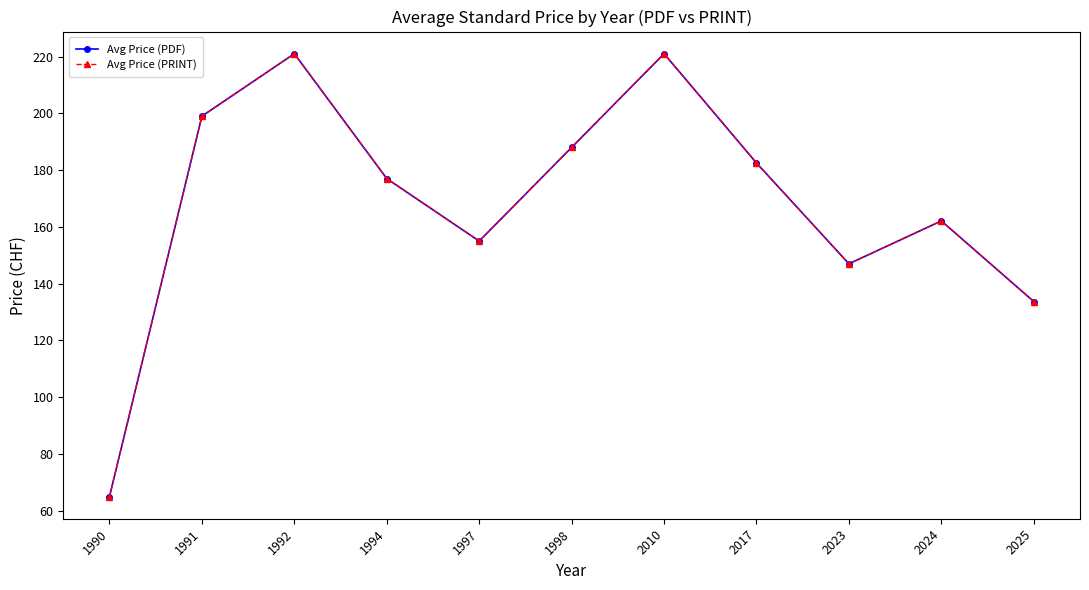

At which label does Avg Price (PDF) first exceed 177?

1991